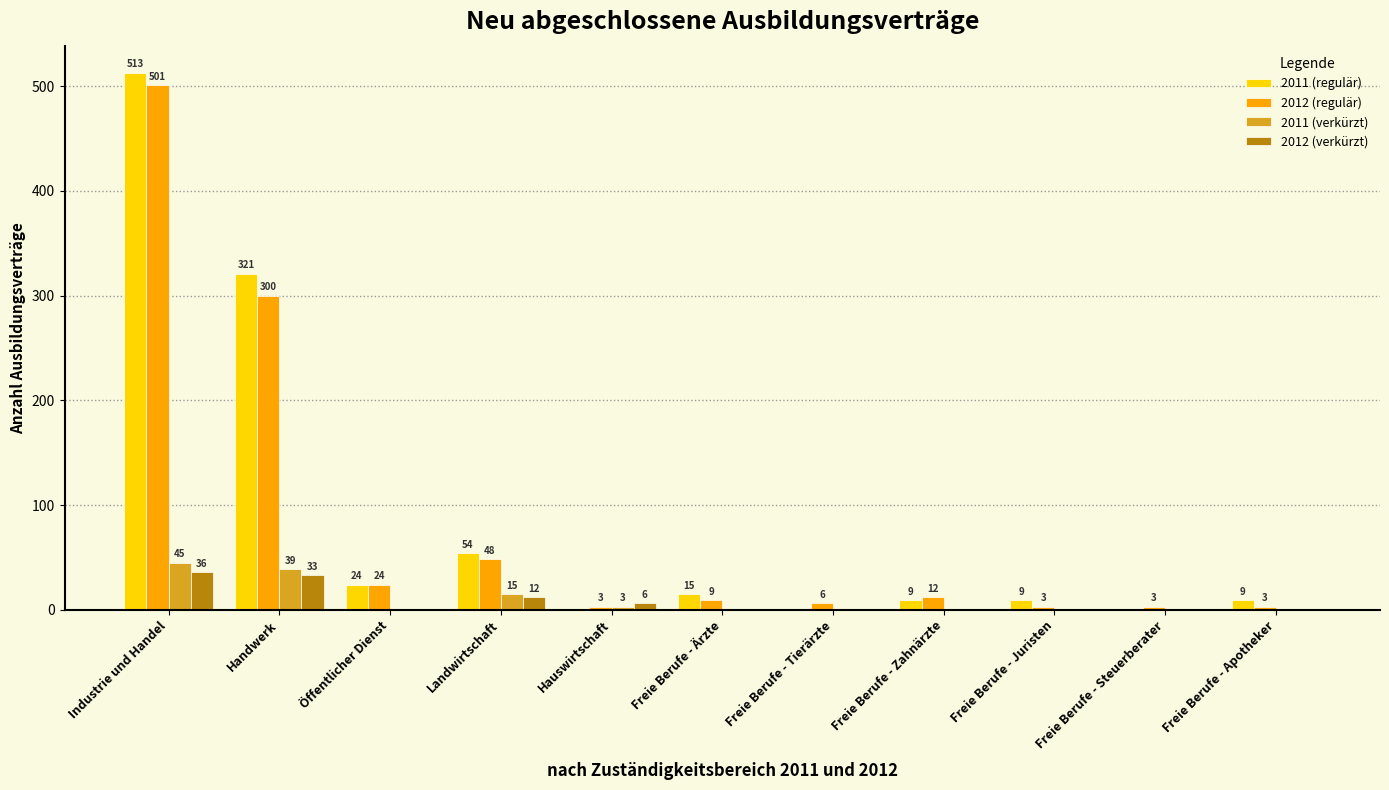

Reading right to left, transcribe all the data shown in this chart.

2011 (regulär): 9	0	9	9	0	15	0	54	24	321	513
2012 (regulär): 3	3	3	12	6	9	3	48	24	300	501
2011 (verkürzt): 0	0	0	0	0	0	3	15	0	39	45
2012 (verkürzt): 0	0	0	0	0	0	6	12	0	33	36